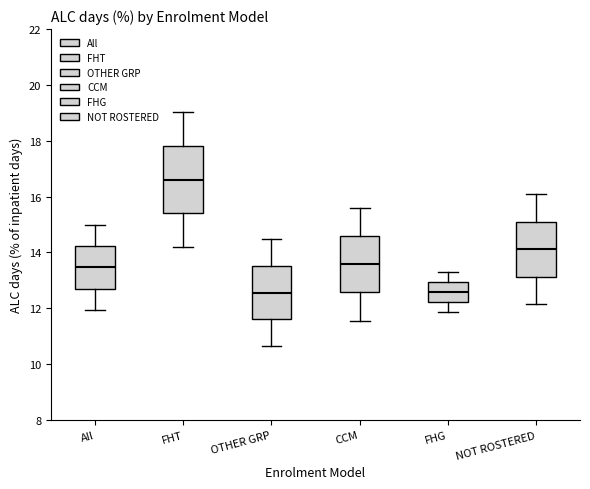

Reading left to right, transcribe this box plot: for each box, give where its median line is, the range the box spans, and where its two whiskers end, as read against the y-axis. The values are not printed on the chart, so give them approximately, as read against the axis.

All: median 13.4, box 12.8 to 14.2, whiskers 12.0 to 15.0
FHT: median 16.6, box 15.4 to 17.8, whiskers 14.2 to 19.0
OTHER GRP: median 12.6, box 11.6 to 13.6, whiskers 10.6 to 14.4
CCM: median 13.6, box 12.6 to 14.6, whiskers 11.6 to 15.6
FHG: median 12.6, box 12.2 to 13.0, whiskers 11.8 to 13.2
NOT ROSTERED: median 14.2, box 13.2 to 15.0, whiskers 12.2 to 16.0